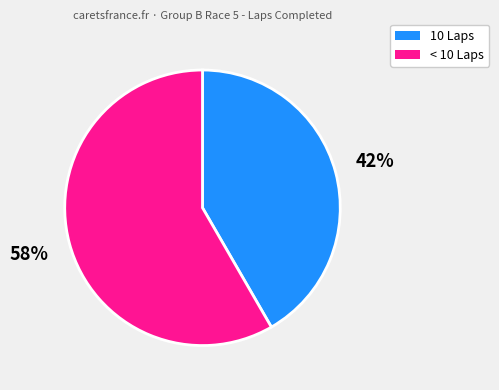

To the nearest percent, what is the average slice percentage?

50%